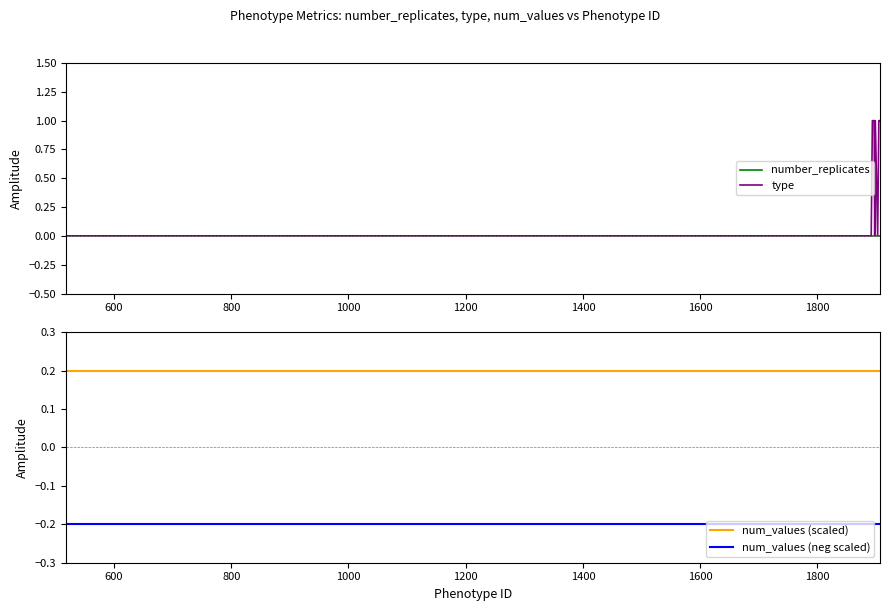

List the series in order of their overall mean, highest first.

num_values (scaled), type, number_replicates, num_values (neg scaled)